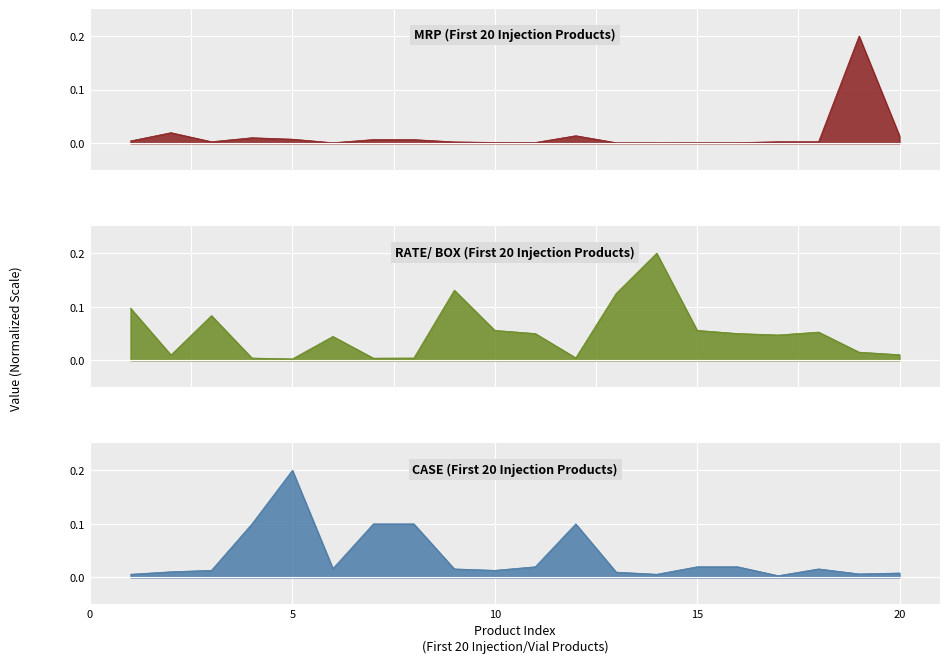

At which category does the chart reach its minimum across all series?

6